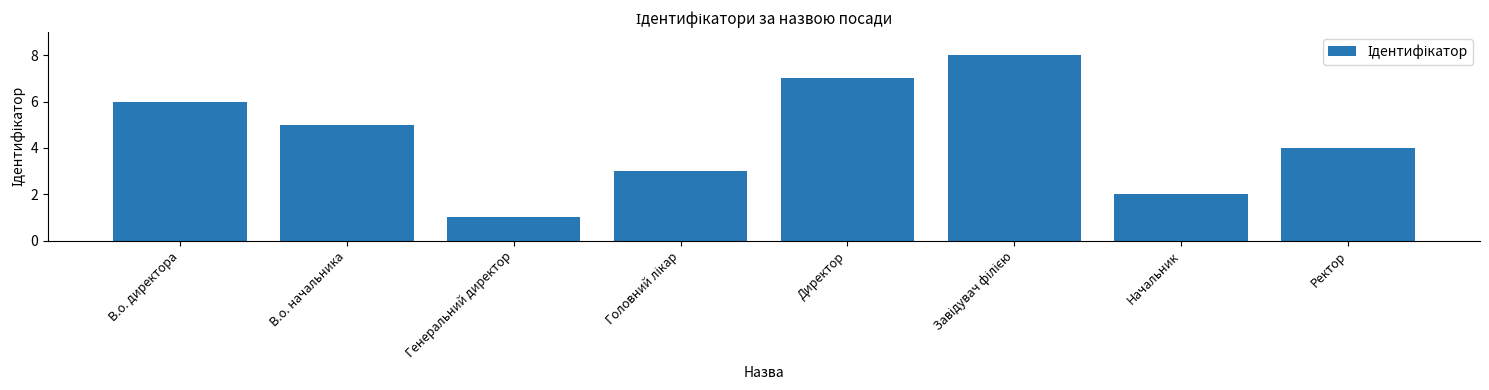

What is the smallest value displayed?

1